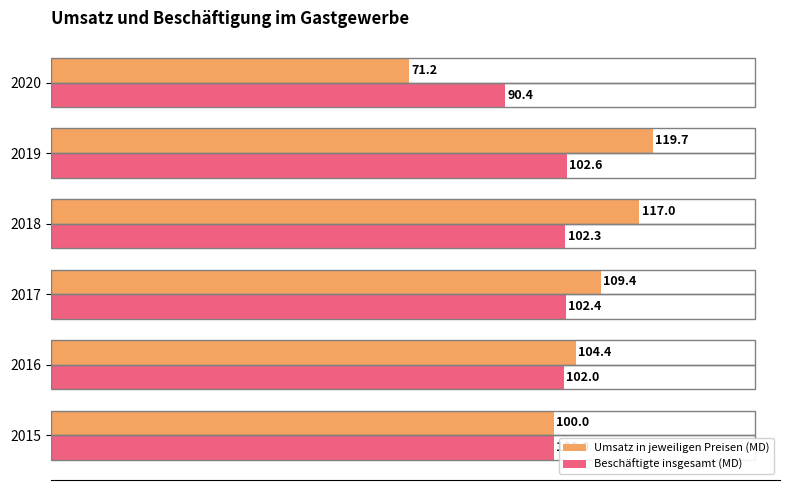

Which series has the largest range (max minus min)?

Umsatz in jeweiligen Preisen (MD)